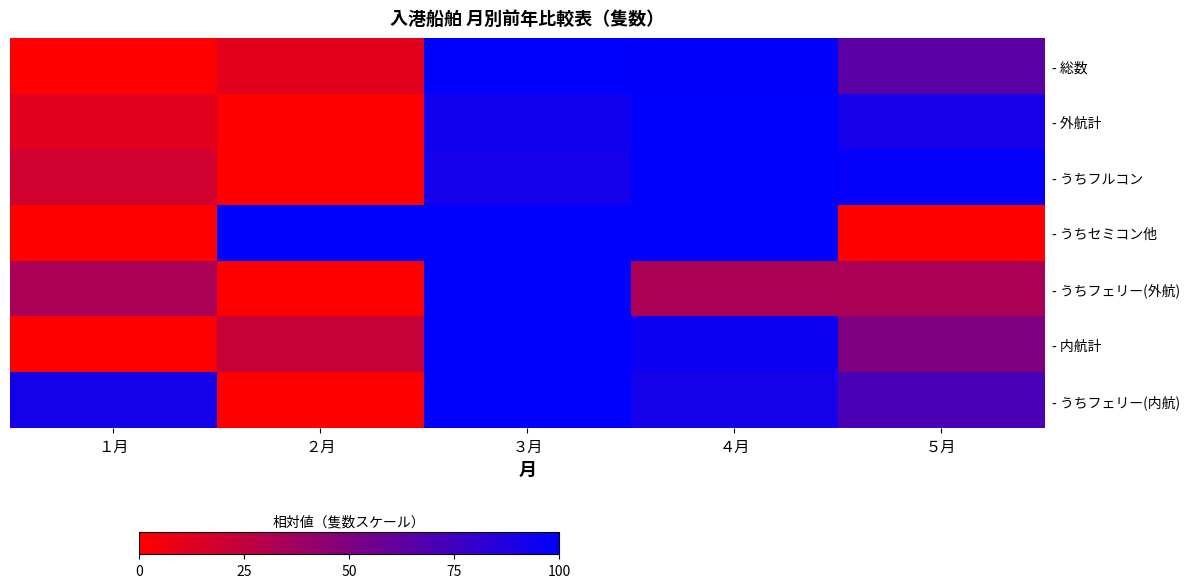

Reading right to left, transcribe all the data shown in this chart.

- 総数: ５月=64.3	４月=98.9	３月=100.0	２月=11.4	１月=0.0
- 外航計: ５月=91.0	４月=100.0	３月=94.0	２月=0.0	１月=11.9
- うちフルコン: ５月=98.0	４月=100.0	３月=91.8	２月=0.0	１月=18.4
- うちセミコン他: ５月=0.0	４月=100.0	３月=100.0	２月=100.0	１月=0.0
- うちフェリー(外航): ５月=33.3	４月=33.3	３月=100.0	２月=0.0	１月=33.3
- 内航計: ５月=50.8	４月=95.4	３月=100.0	２月=22.3	１月=0.0
- うちフェリー(内航): ５月=70.8	４月=91.7	３月=100.0	２月=0.0	１月=91.7